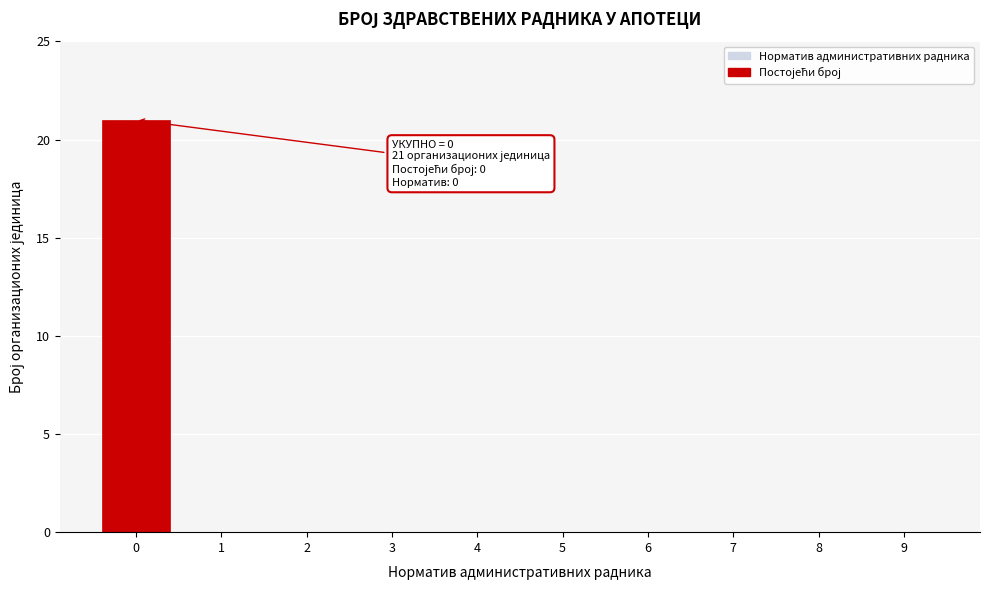

Reading left to right, list all the values displayed in this chart.

0=21	1=0	2=0	3=0	4=0	5=0	6=0	7=0	8=0	9=0